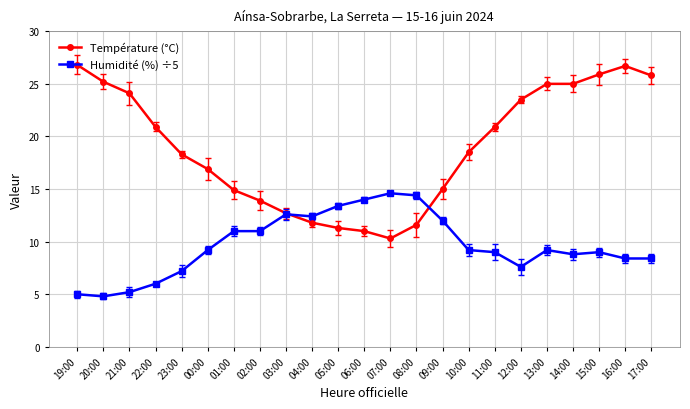

Reading left to right, list all the values displayed in this chart.

Température (°C): 26.8	25.2	24.1	20.9	18.3	16.9	14.9	13.9	12.7	11.8	11.3	11.0	10.3	11.6	15.0	18.5	20.9	23.5	25.0	25.0	25.9	26.7	25.8
Humidité (%) ÷5: 5.0	4.8	5.2	6.0	7.2	9.2	11.0	11.0	12.6	12.4	13.4	14.0	14.6	14.4	12.0	9.2	9.0	7.6	9.2	8.8	9.0	8.4	8.4